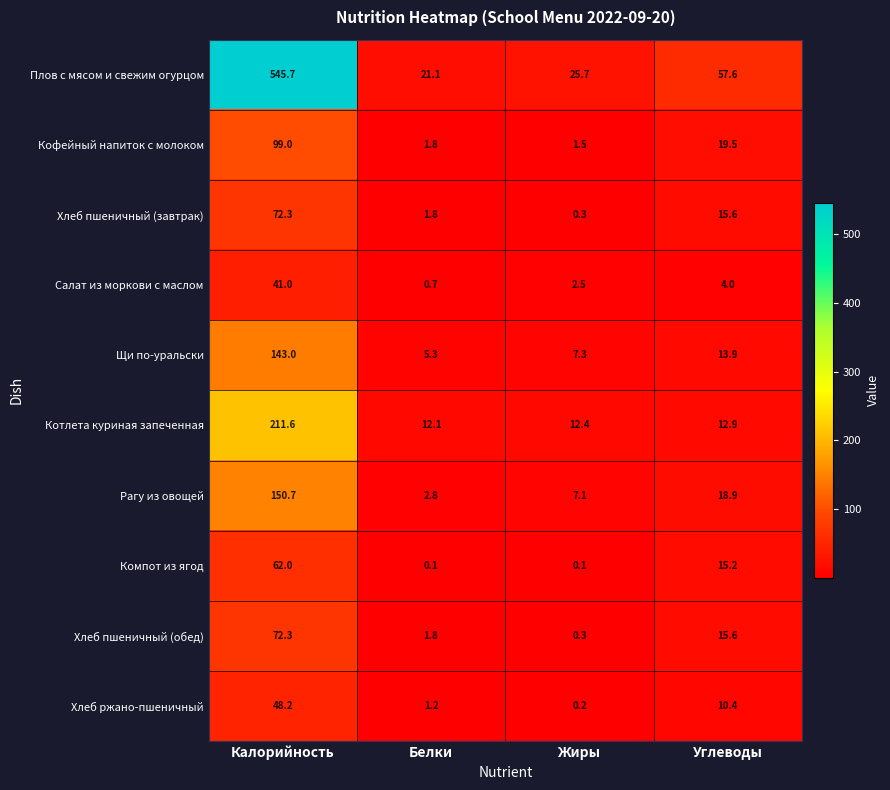

Is it true that Щи по-уральски equals 18.1 at Углеводы?

False